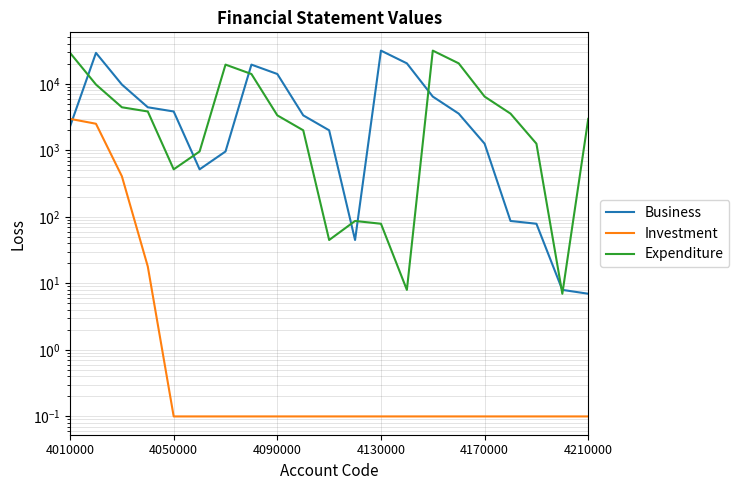

Between 20 and 7, which is larger?

7